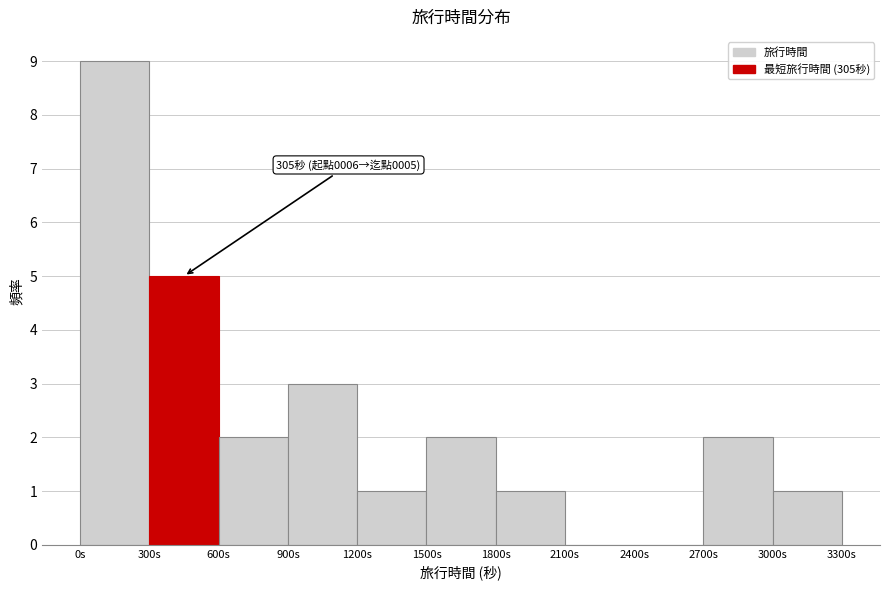

Over which range of the x-axis is the bar tallest?

0 to 300